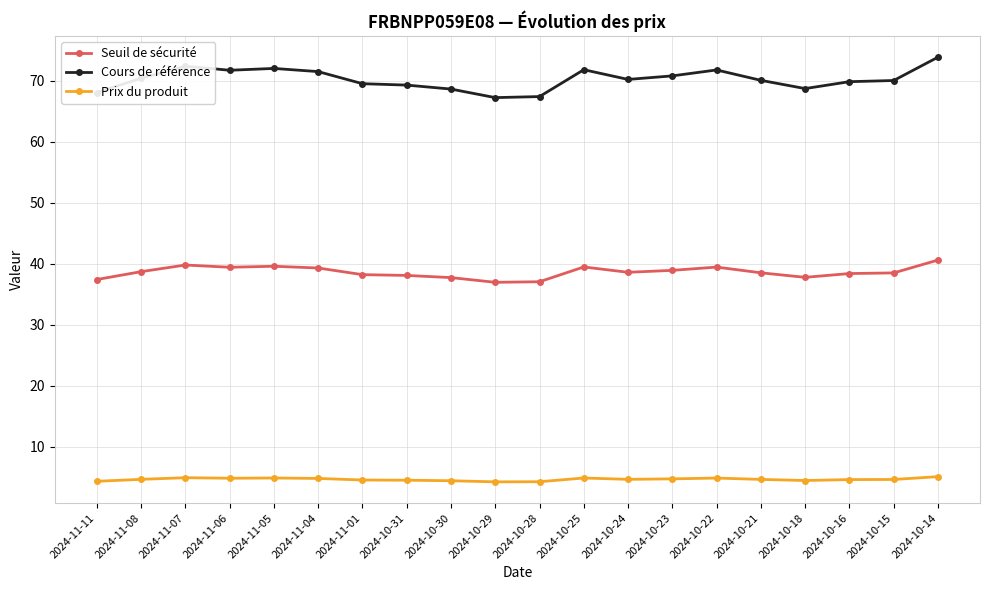

Between 2024-11-11 and 2024-10-24, which series saw the biggest shift?

Cours de référence